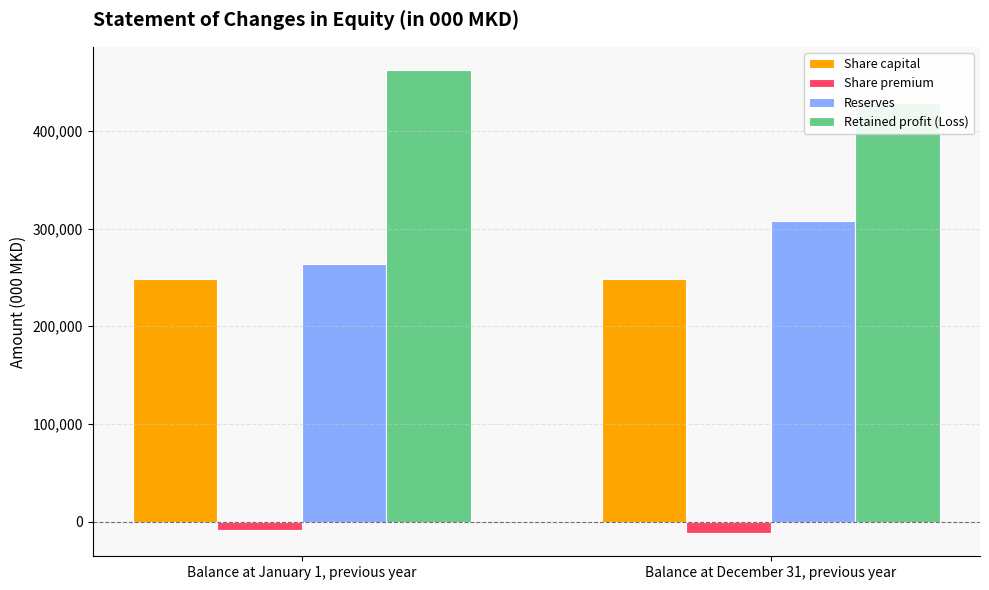

What is the label of the 1st bar from the right?

Balance at December 31, previous year